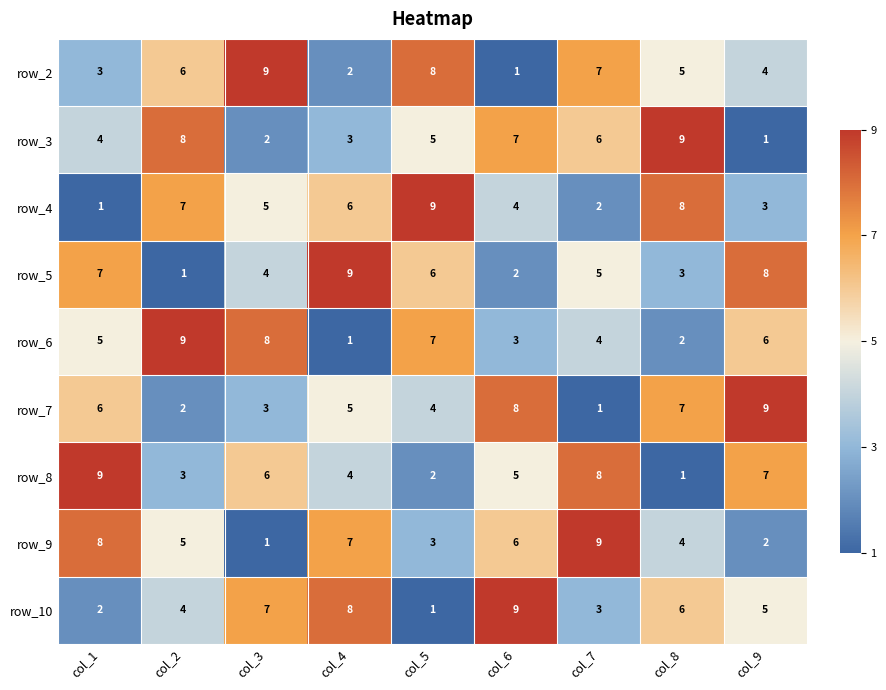

What is the difference between the maximum and minimum values in the row_9 series?

8